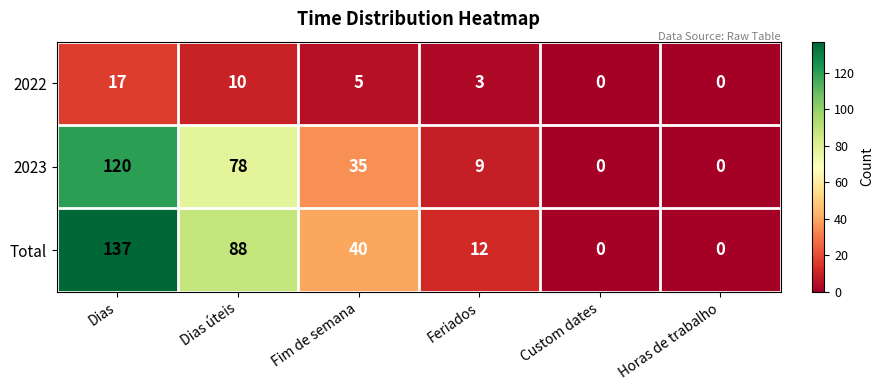

Where is 2022 nearest to the value 8?

Dias úteis